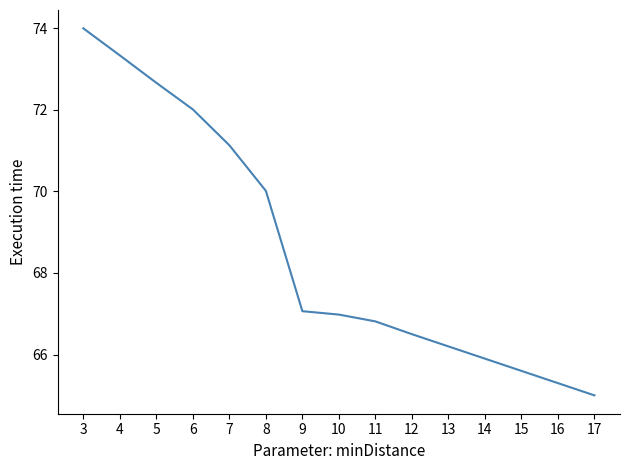

What is the maximum value shown in the chart?

74.0